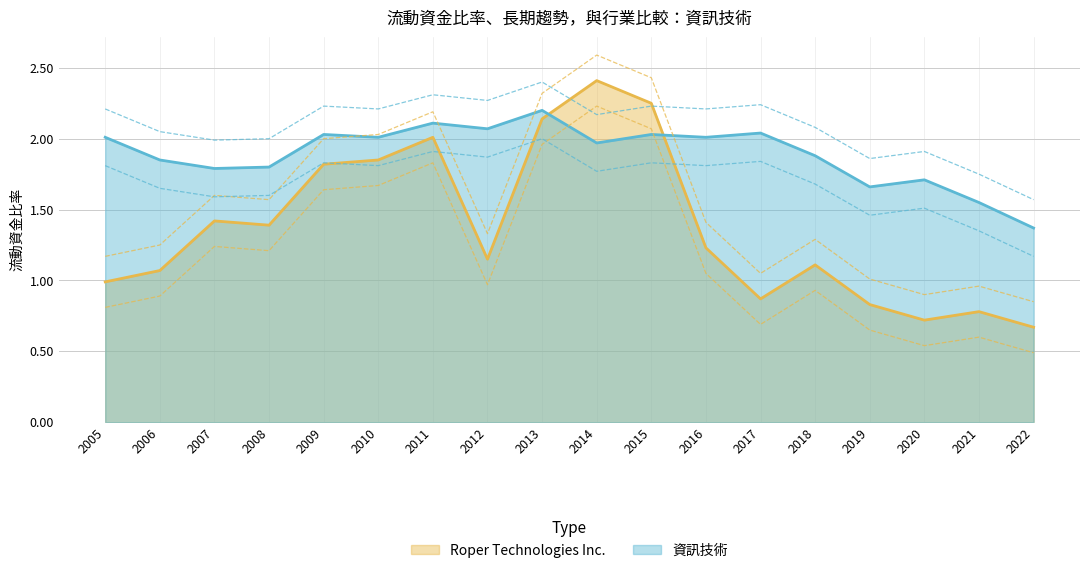

What is the maximum value for Roper Technologies Inc.?

2.4